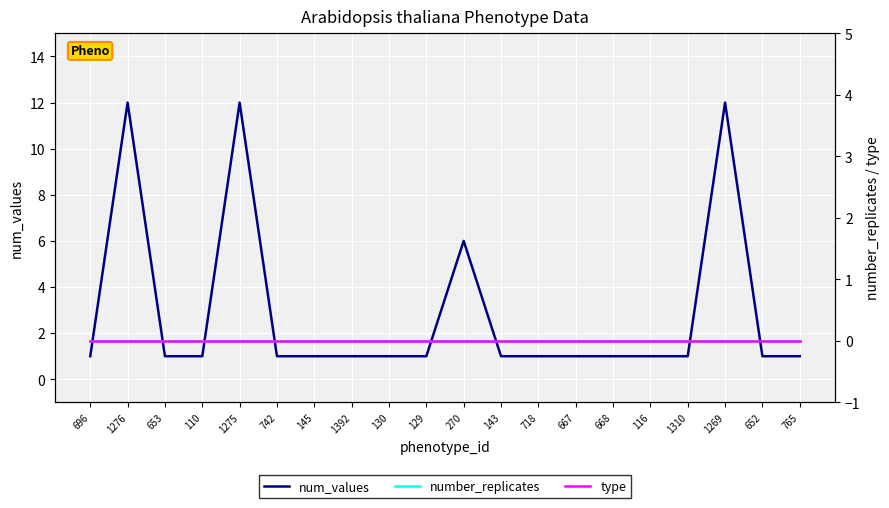

What is the maximum value shown in the chart?

12